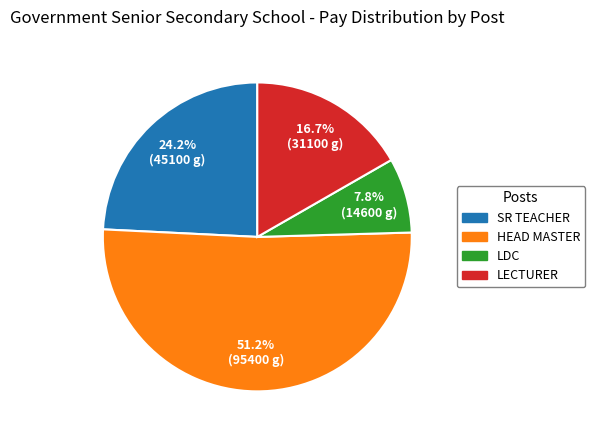

Which category has the biggest portion of the pie?

HEAD MASTER